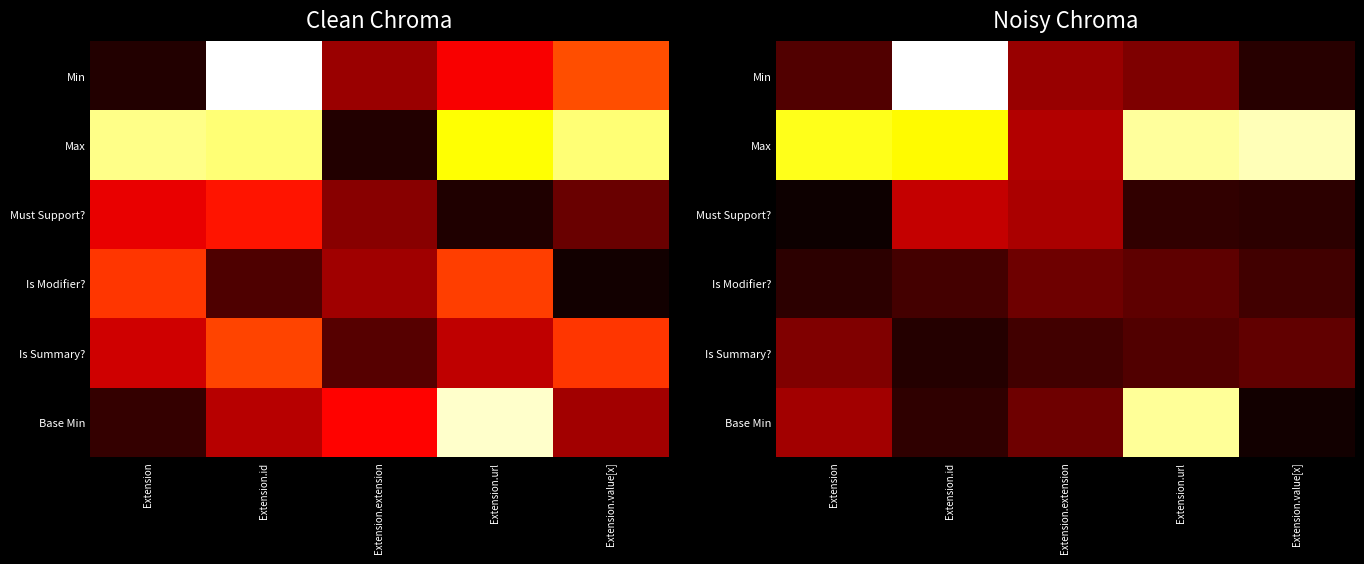

How many distinct data groups are displayed?

6